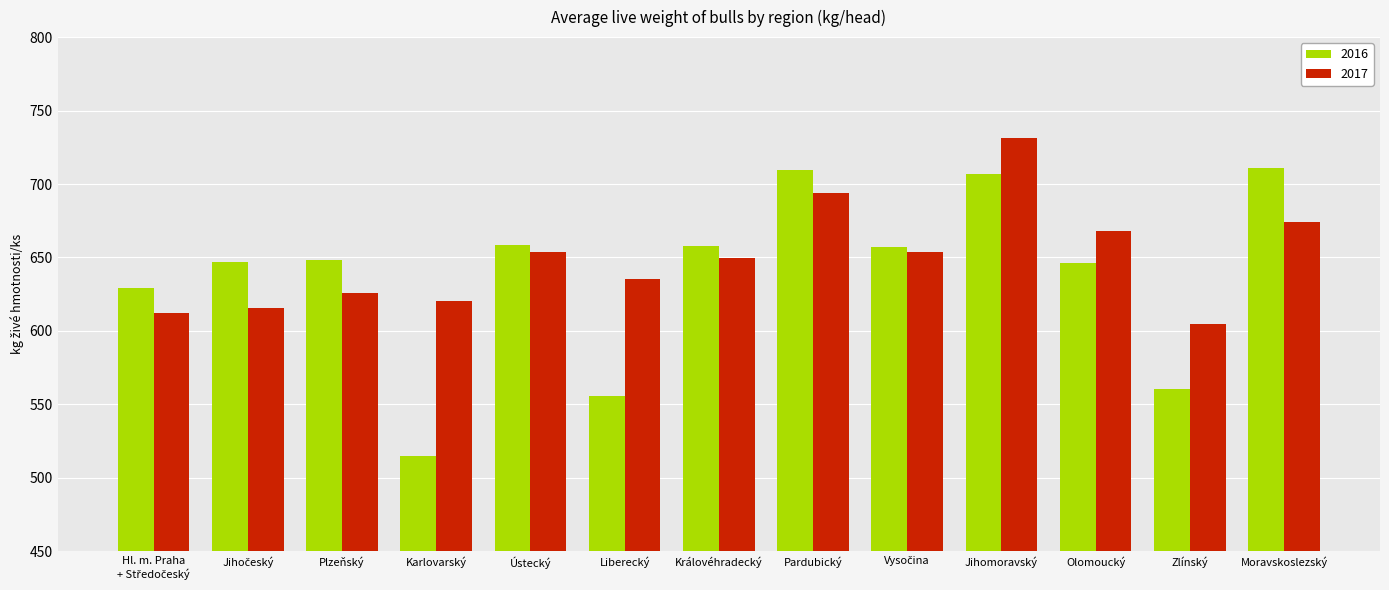

What is the label of the 5th bar from the left?

Ústecký